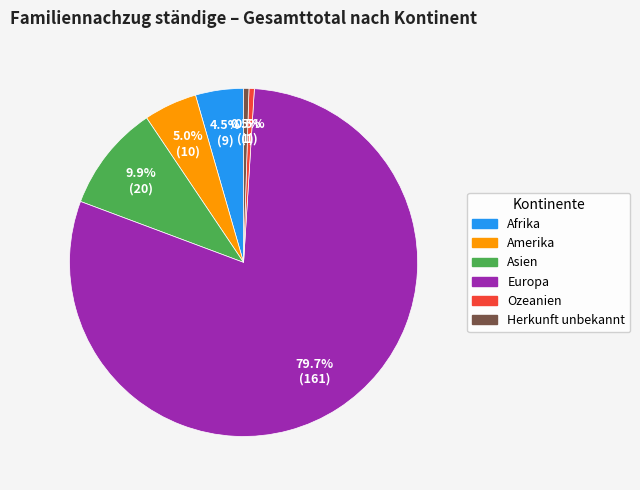

The Amerika slice represents 5% of the pie. True or false?

True